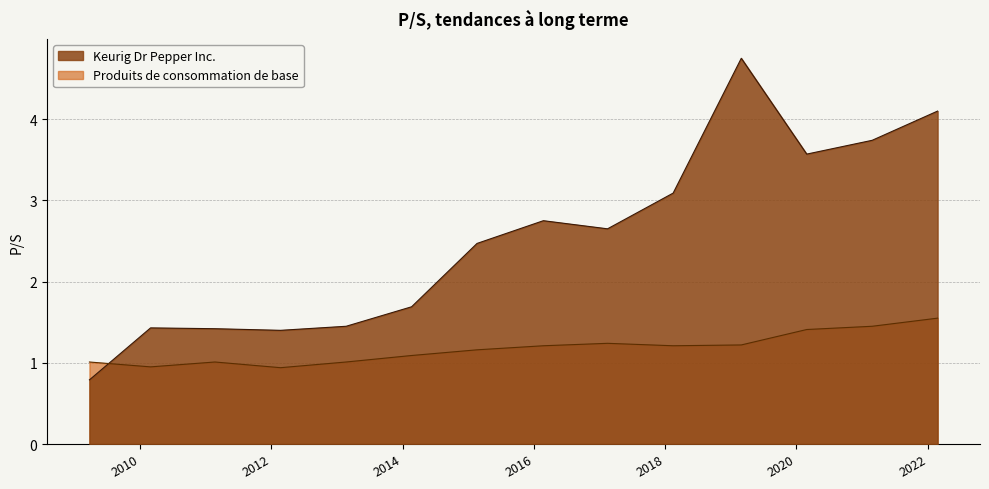

What is the smallest value displayed?

0.8